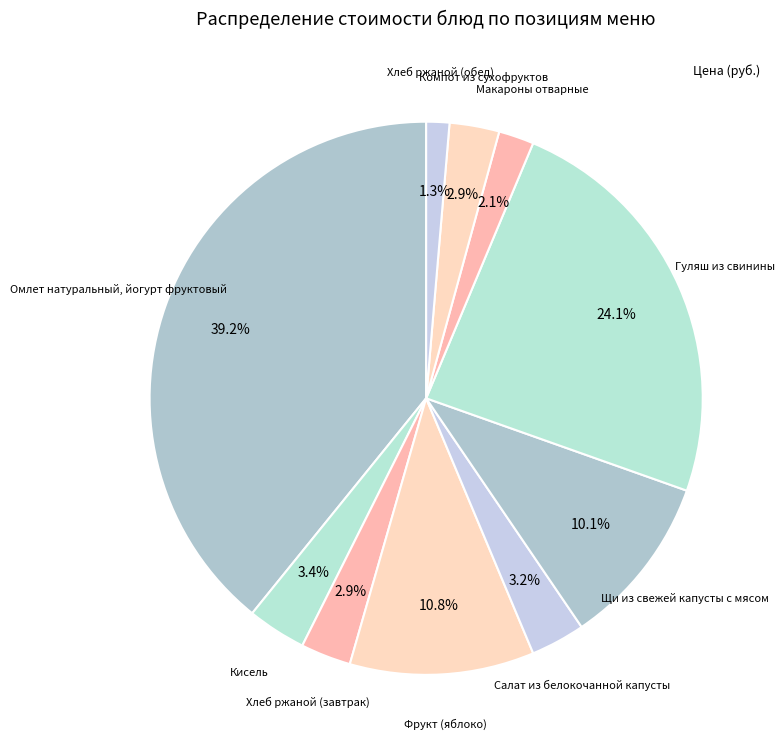

Is Щи из свежей капусты с мясом the majority of the pie?

No